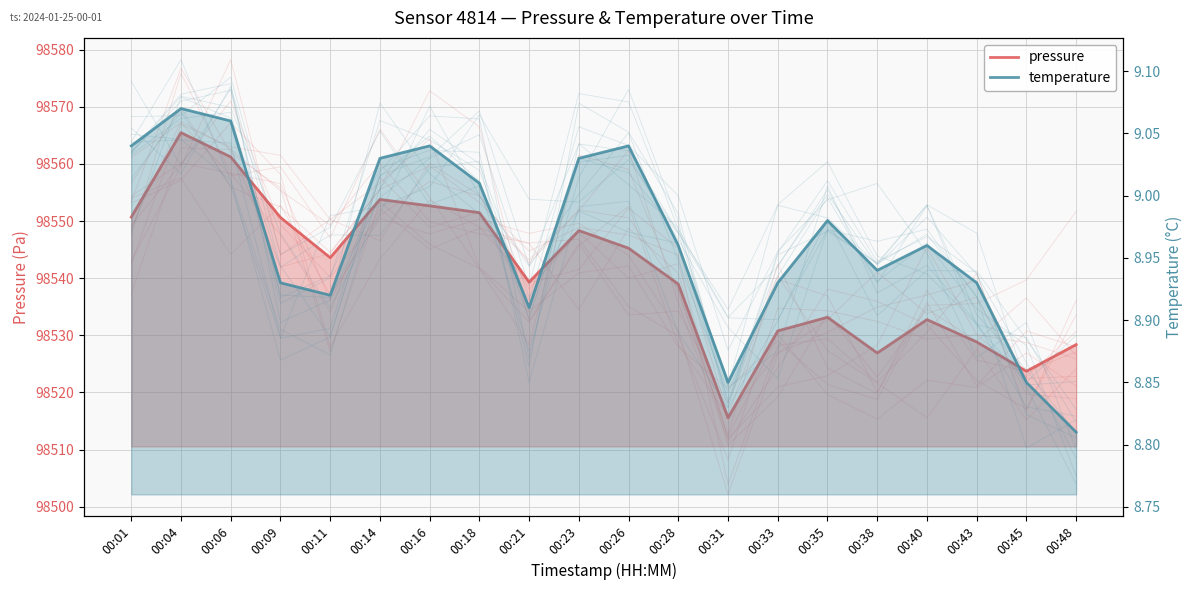

True or false: temperature and pressure intersect in this chart.

False